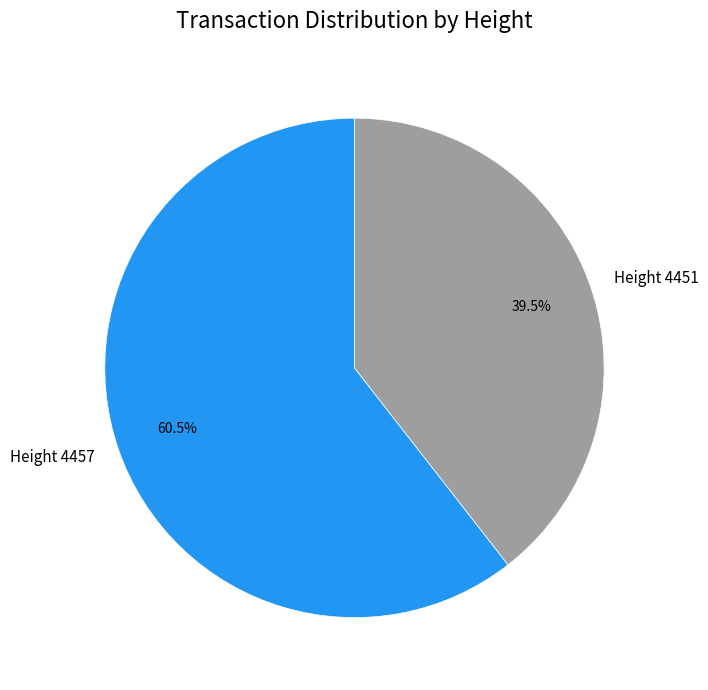

Which category has the smallest portion of the pie?

Height 4451